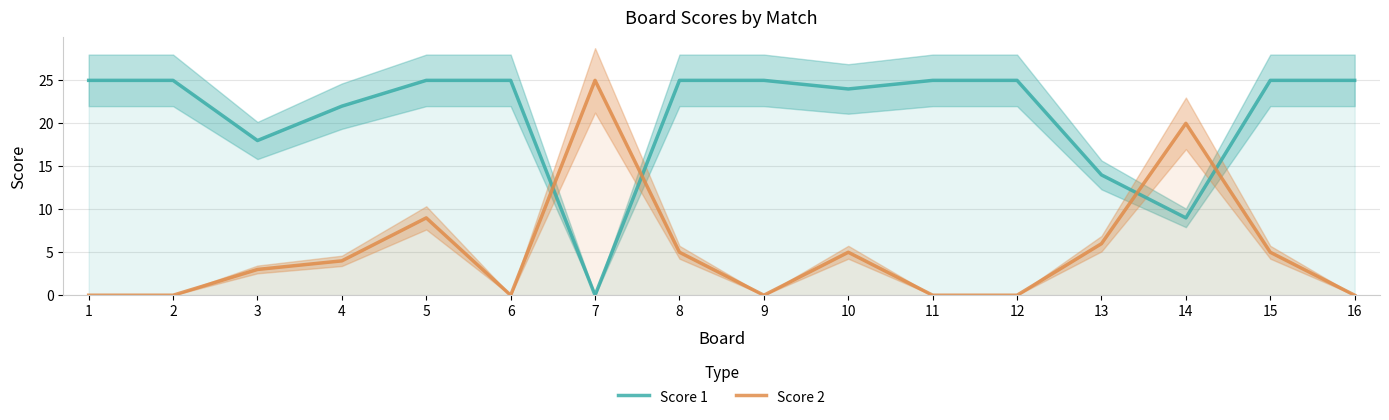

How many lines are shown in the chart?

2